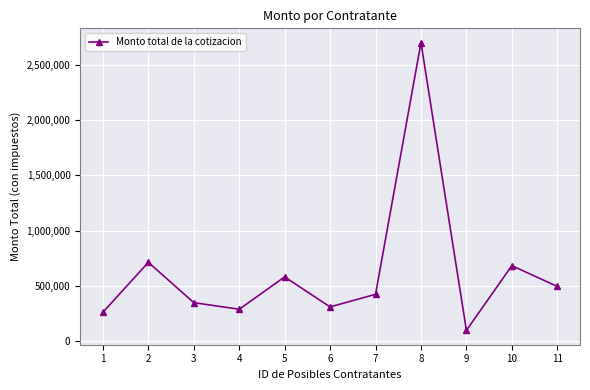

Where is the first local maximum?

2